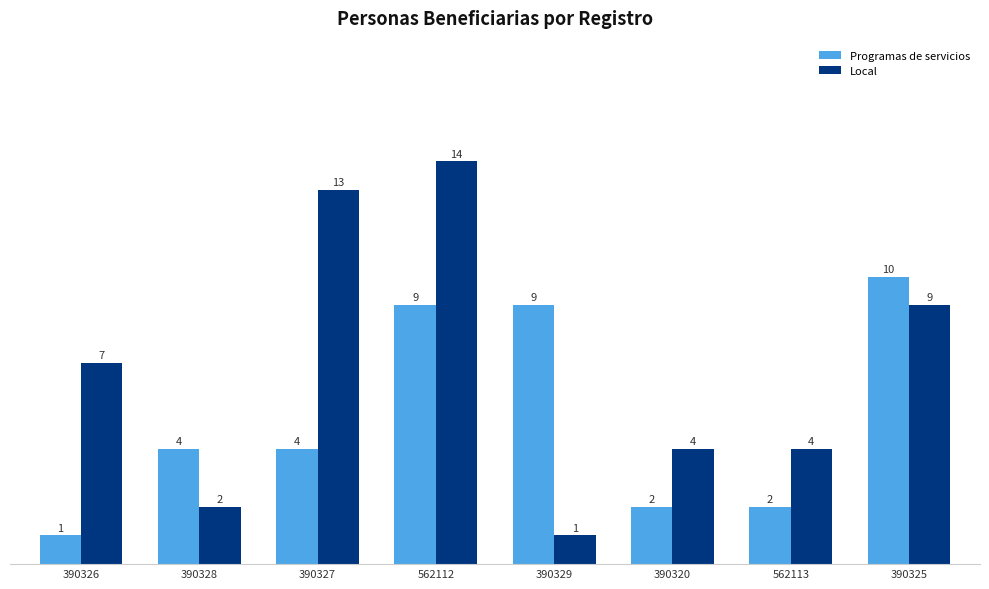

Reading left to right, extract all data points from this chart.

Programas de servicios: 1	4	4	9	9	2	2	10
Local: 7	2	13	14	1	4	4	9